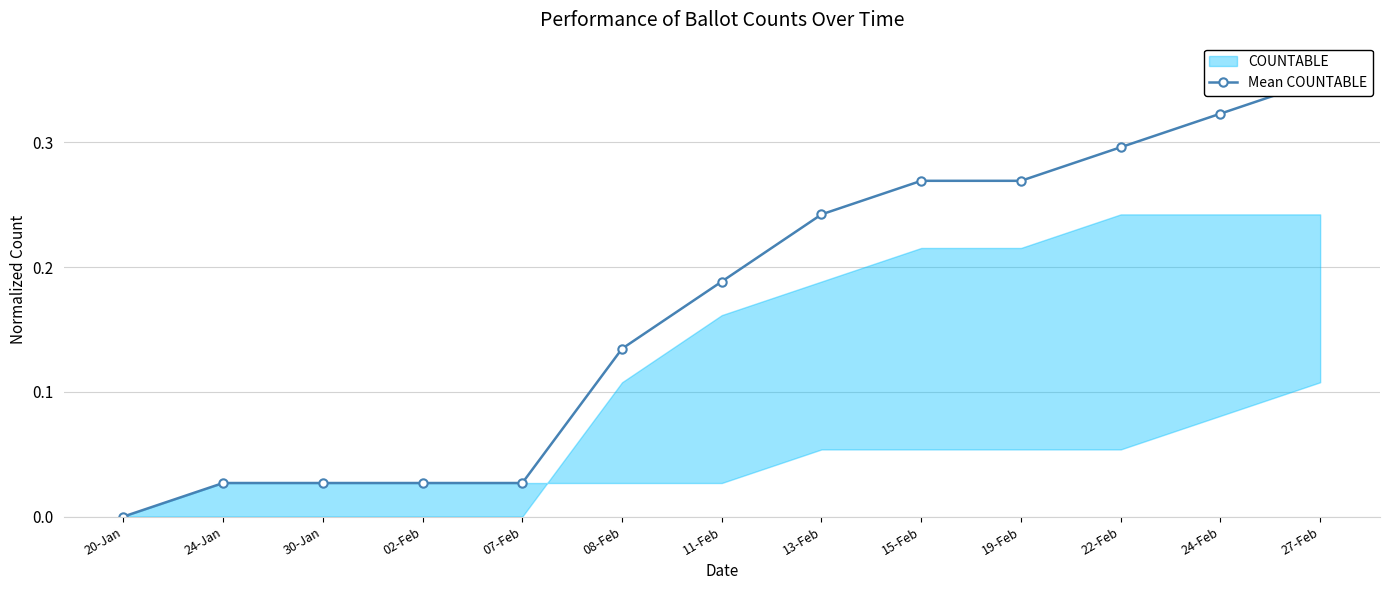

List the labels in order of value, smallest first.

20-Jan, 24-Jan, 30-Jan, 02-Feb, 07-Feb, 08-Feb, 11-Feb, 13-Feb, 15-Feb, 19-Feb, 22-Feb, 24-Feb, 27-Feb